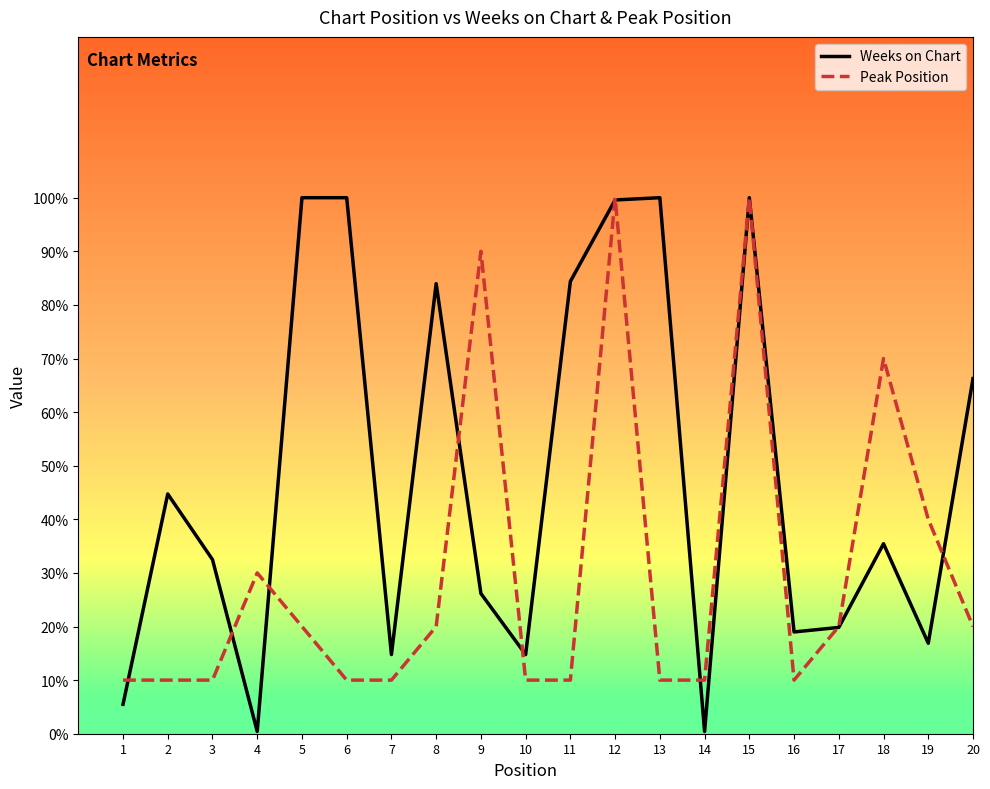

At 6, list the series in order from largest to smallest.

Weeks on Chart, Peak Position